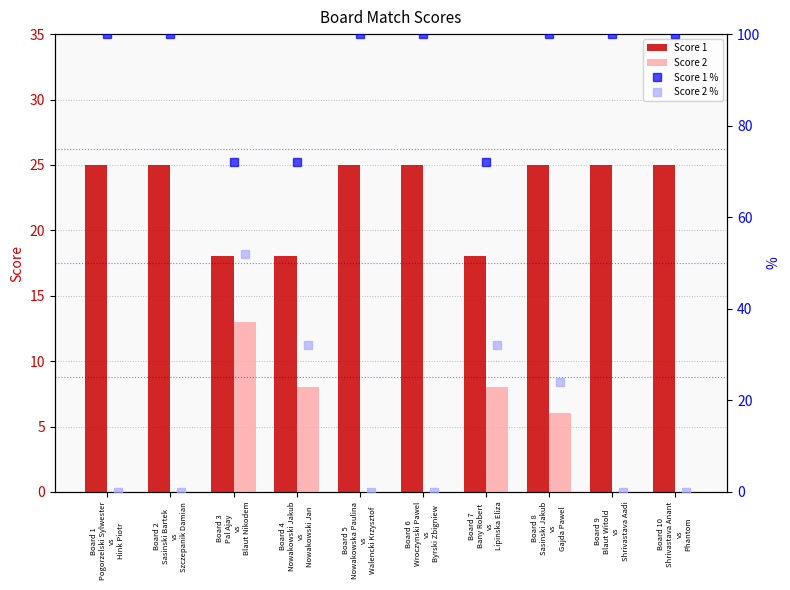

What are all the series names shown in the legend?

Score 1, Score 2, Score 1 %, Score 2 %